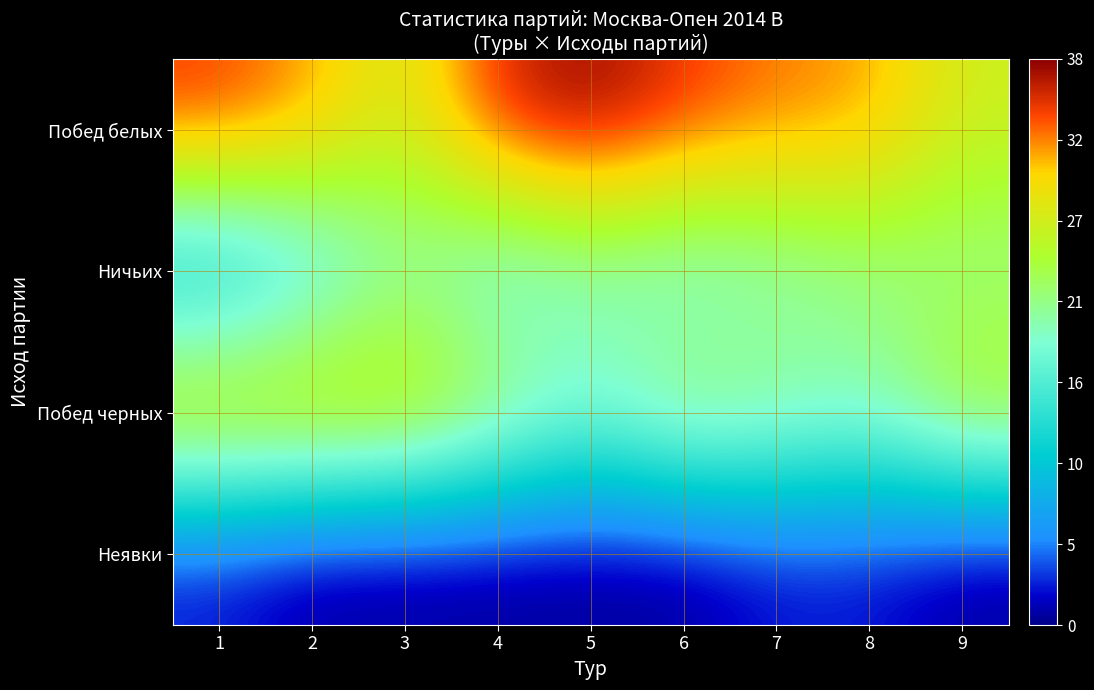

At how many categories does at least one series exceed 23?

9